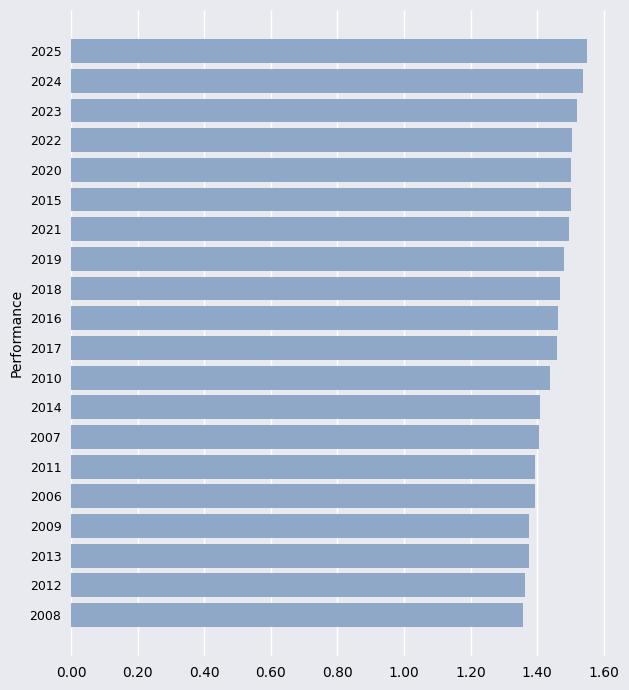

Is it true that the value at 2013 is 2.4?

False